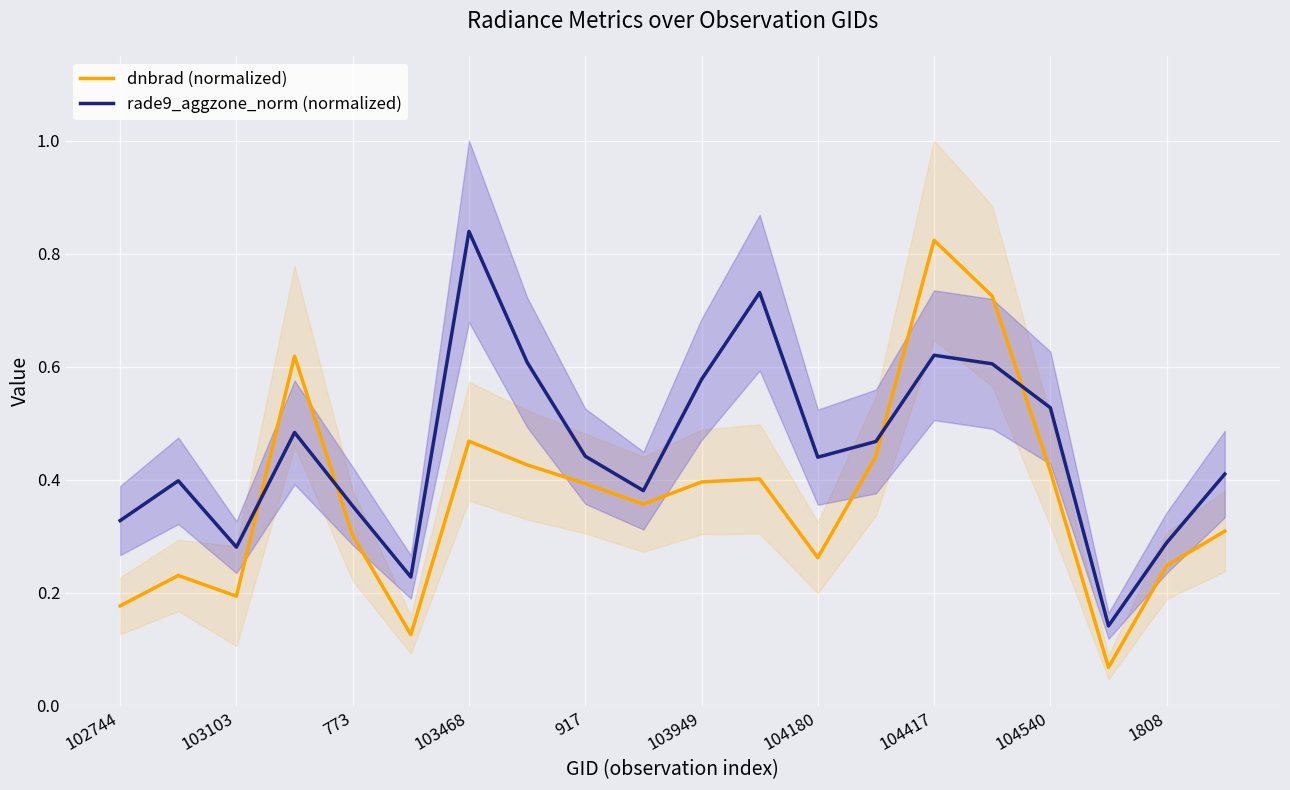

Where is the first local minimum for dnbrad (normalized)?

103103